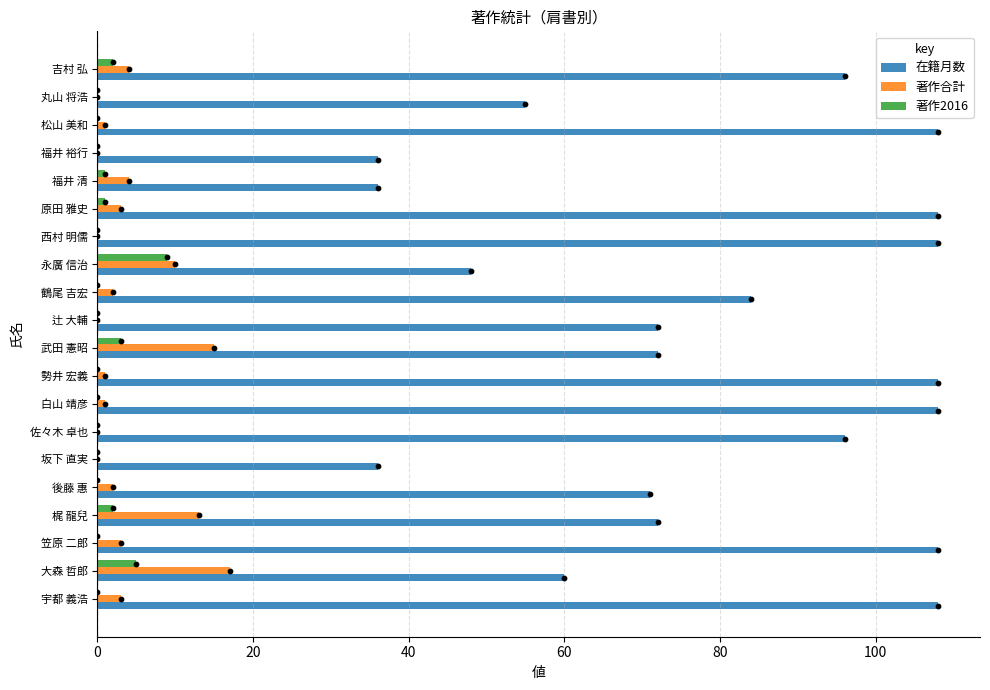

At how many categories does at least one series exceed 43?

17